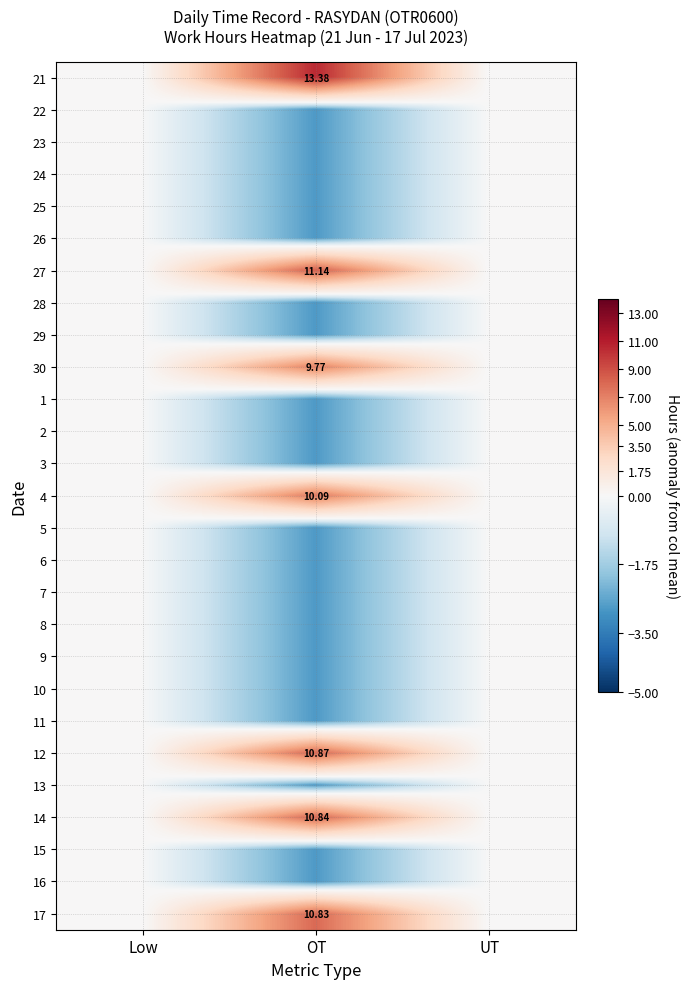

At which category is the sum across all series the highest?

OT